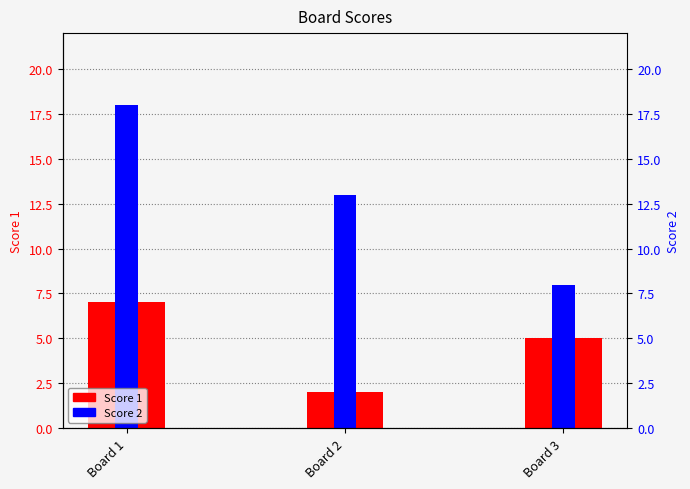

What is the difference between the maximum and minimum values in the Score 1 series?

5